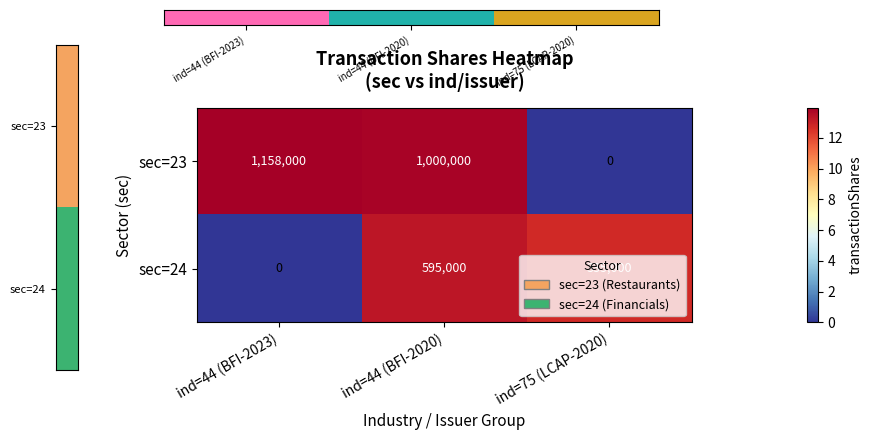

At which category is the sum across all series the highest?

ind=44 (BFI-2020)